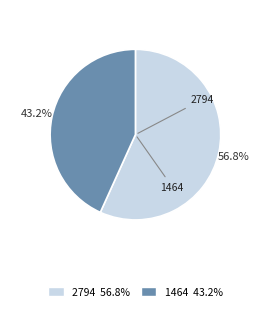

Which slice is the smallest?

1464